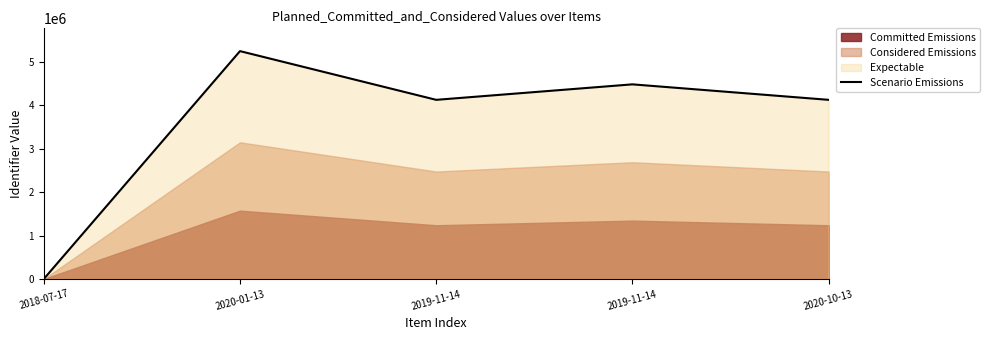

What is the maximum value shown in the chart?

5245670